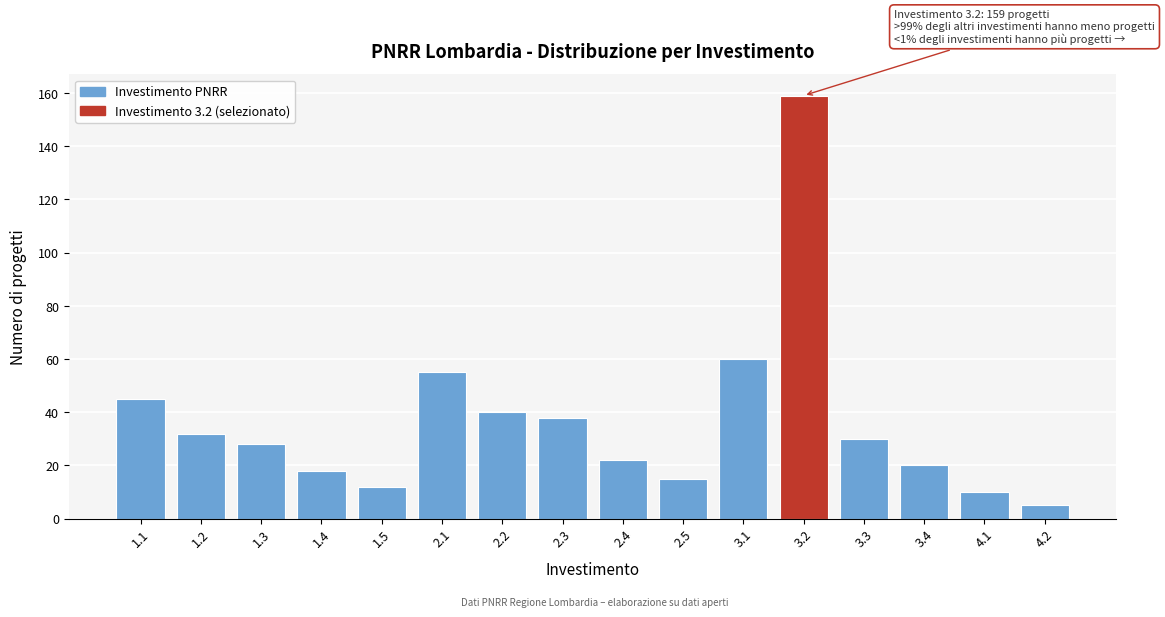

Reading right to left, extract all data points from this chart.

4.2=5	4.1=10	3.4=20	3.3=30	3.2=159	3.1=60	2.5=15	2.4=22	2.3=38	2.2=40	2.1=55	1.5=12	1.4=18	1.3=28	1.2=32	1.1=45